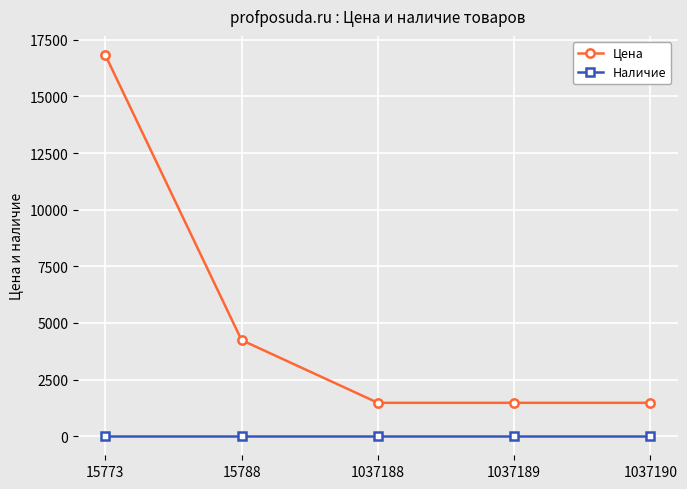

At 1037188, list the series in order from largest to smallest.

Цена, Наличие